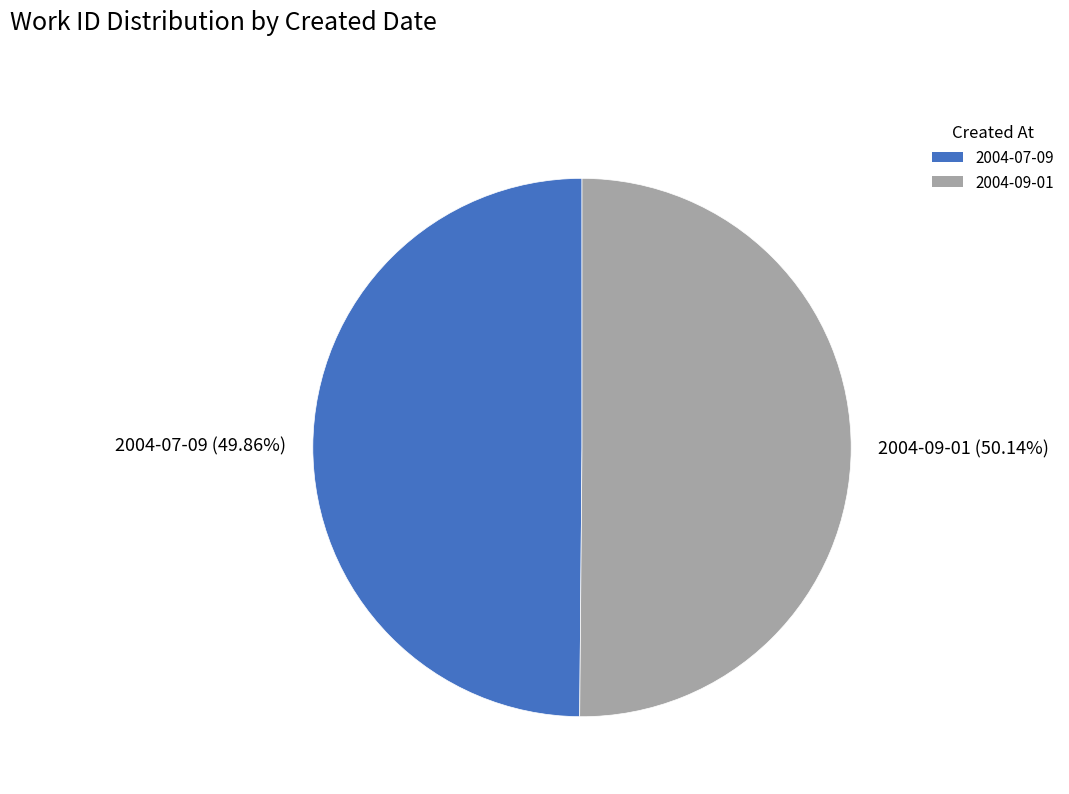

Combined, do 2004-09-01 (50.14%) and 2004-07-09 (49.86%) account for over 50%?

Yes